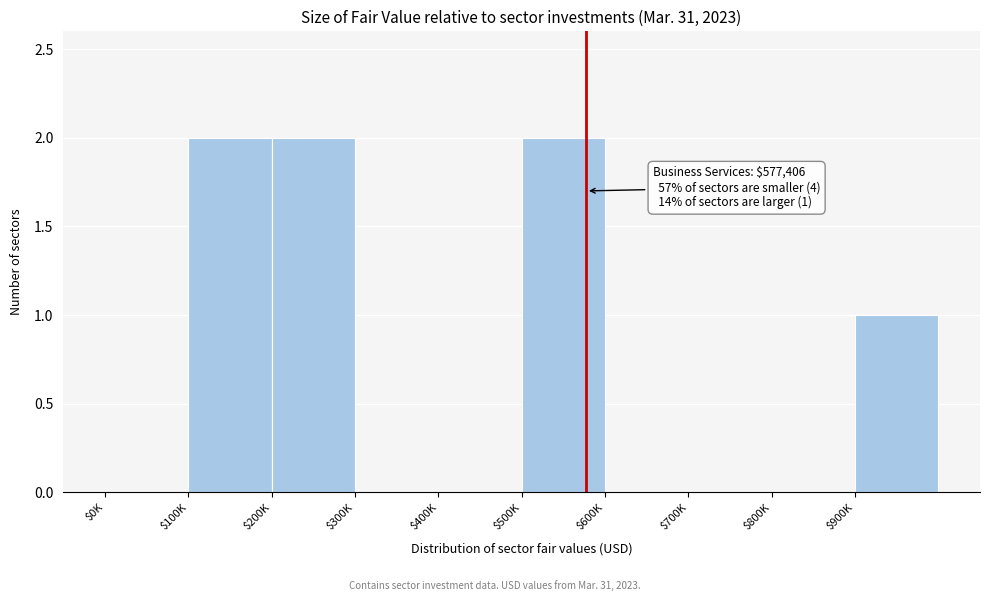

Is it true that the value at $700K is -1?

False